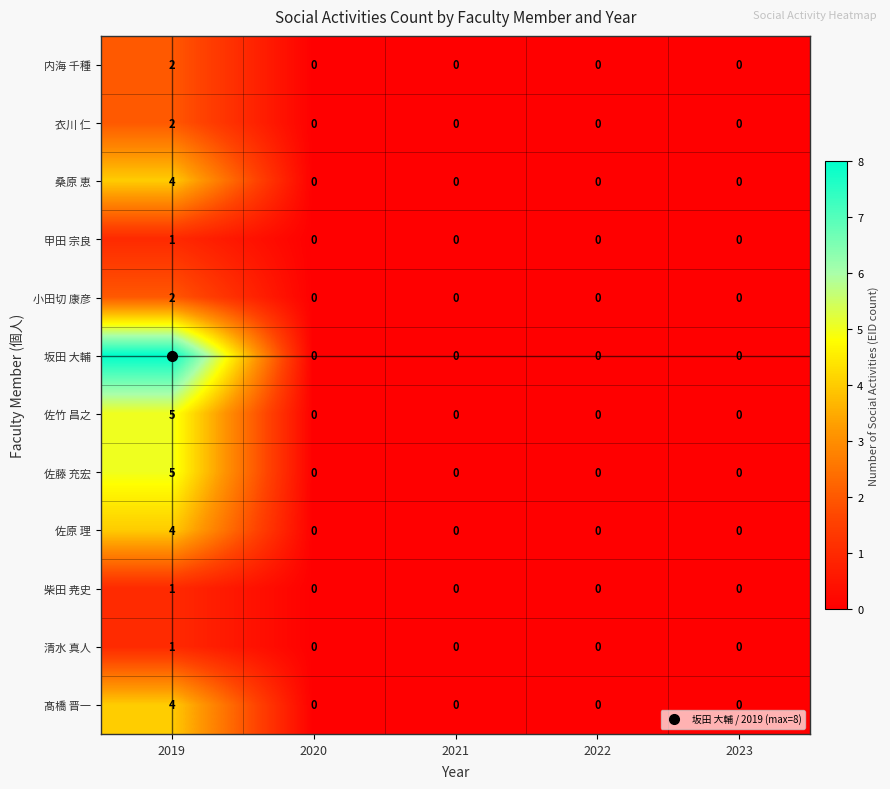

The value of 衣川 仁 at 2021 is -1. True or false?

False